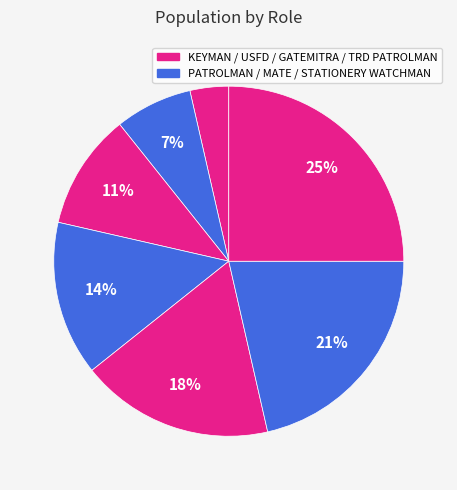

Is there a majority slice in this chart?

No